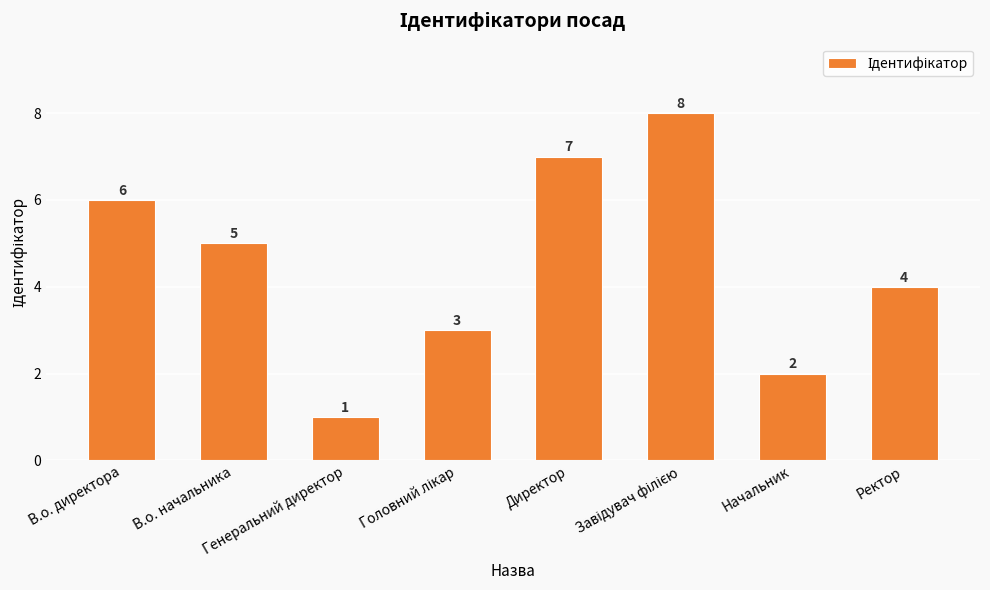

What is the greatest value displayed?

8